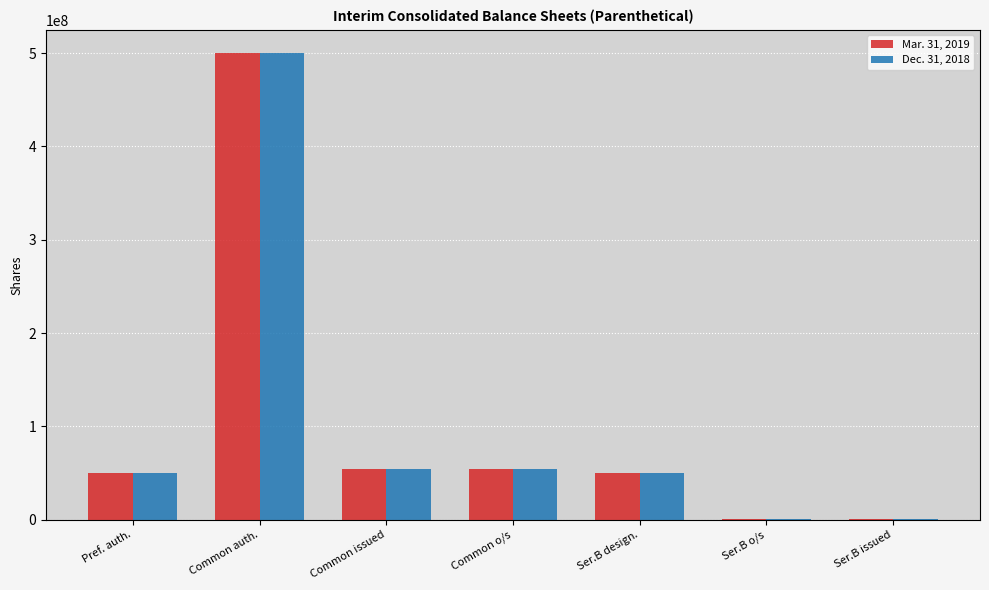

At which category is the sum across all series the highest?

Common auth.